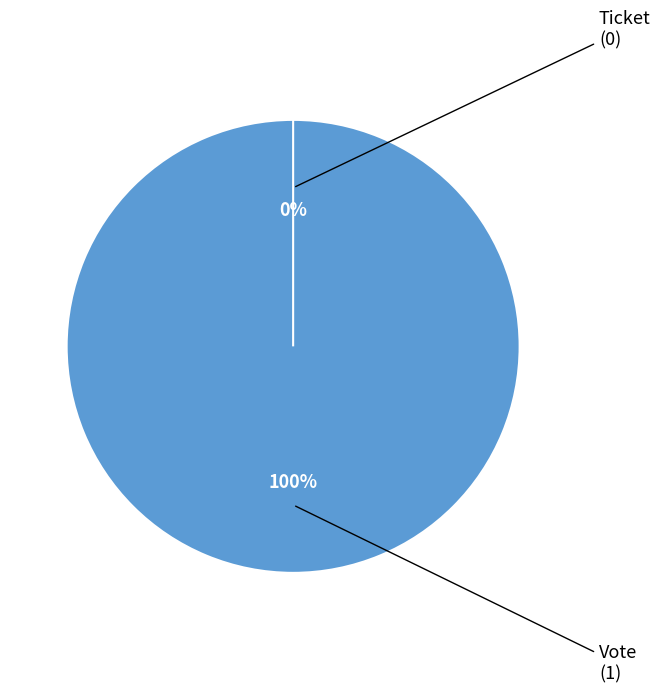

Is it true that Vote is 99% of the pie?

False